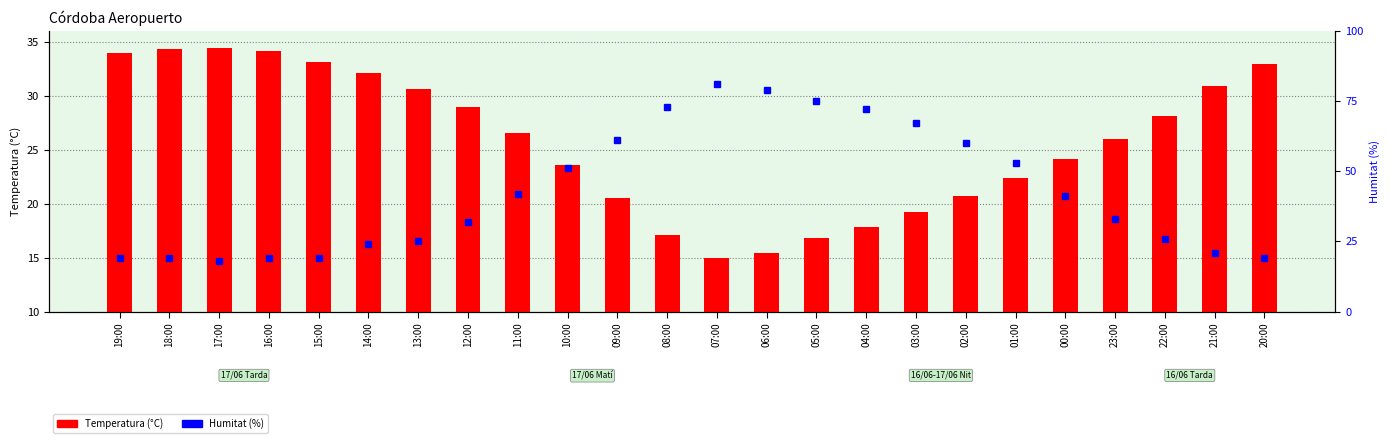

Where is Temperatura (°C) nearest to the value 24?

00:00